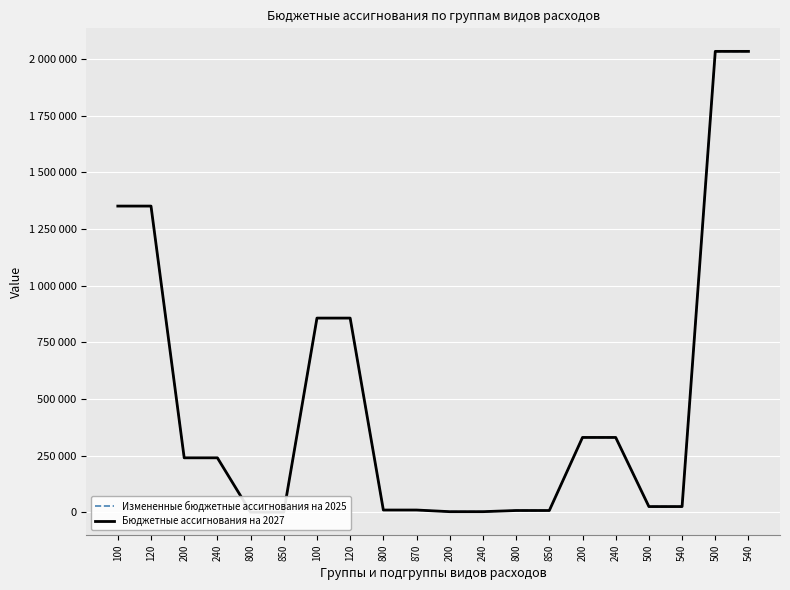

Is it true that Бюджетные ассигнования на 2027 equals 2034000 at 540?

True